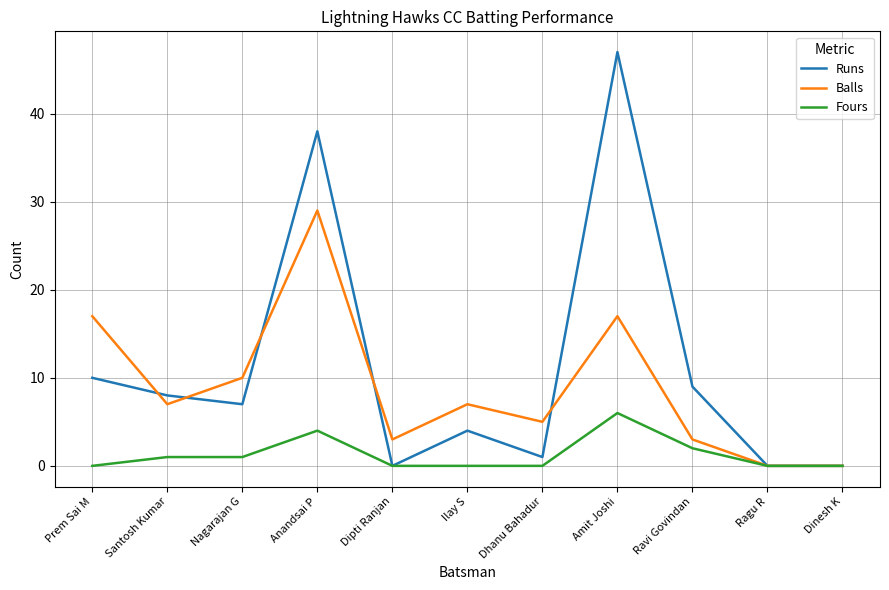

Reading left to right, extract all data points from this chart.

Runs: Prem Sai M=10	Santosh Kumar=8	Nagarajan G=7	Anandsai P=38	Dipti Ranjan=0	Ilay S=4	Dhanu Bahadur=1	Amit Joshi=47	Ravi Govindan=9	Ragu R=0	Dinesh K=0
Balls: Prem Sai M=17	Santosh Kumar=7	Nagarajan G=10	Anandsai P=29	Dipti Ranjan=3	Ilay S=7	Dhanu Bahadur=5	Amit Joshi=17	Ravi Govindan=3	Ragu R=0	Dinesh K=0
Fours: Prem Sai M=0	Santosh Kumar=1	Nagarajan G=1	Anandsai P=4	Dipti Ranjan=0	Ilay S=0	Dhanu Bahadur=0	Amit Joshi=6	Ravi Govindan=2	Ragu R=0	Dinesh K=0